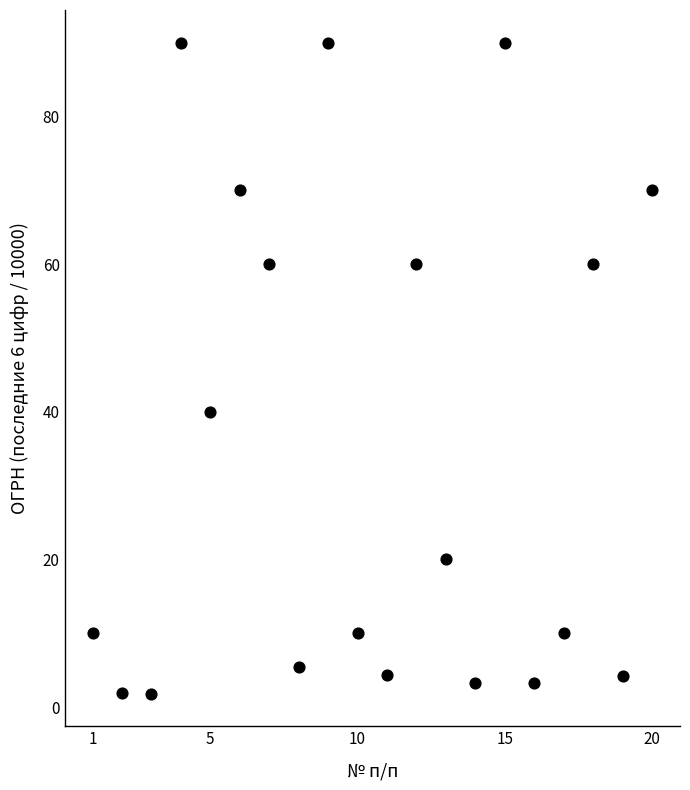

What is the range of Y values (max minus min)?

88.2